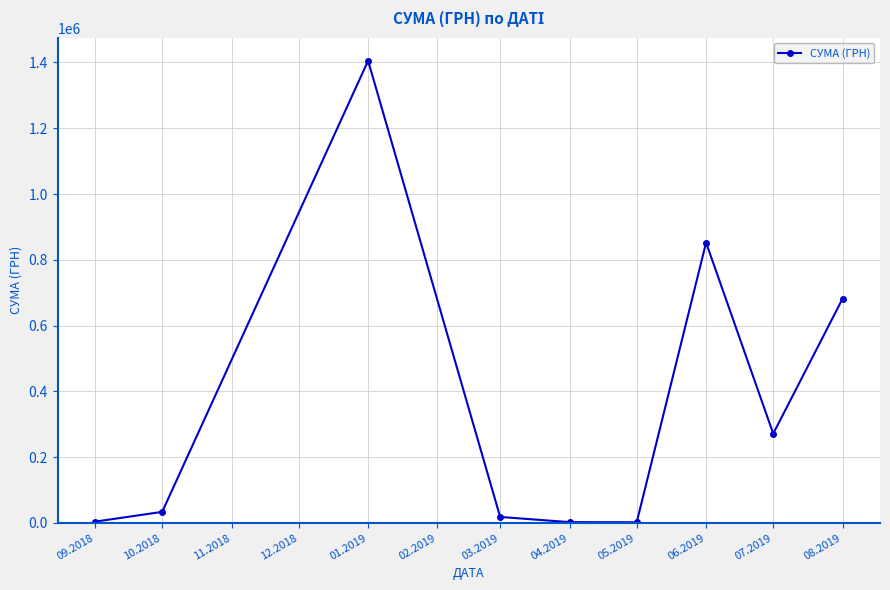

At which label does the data first exceed 33664?

10.2018